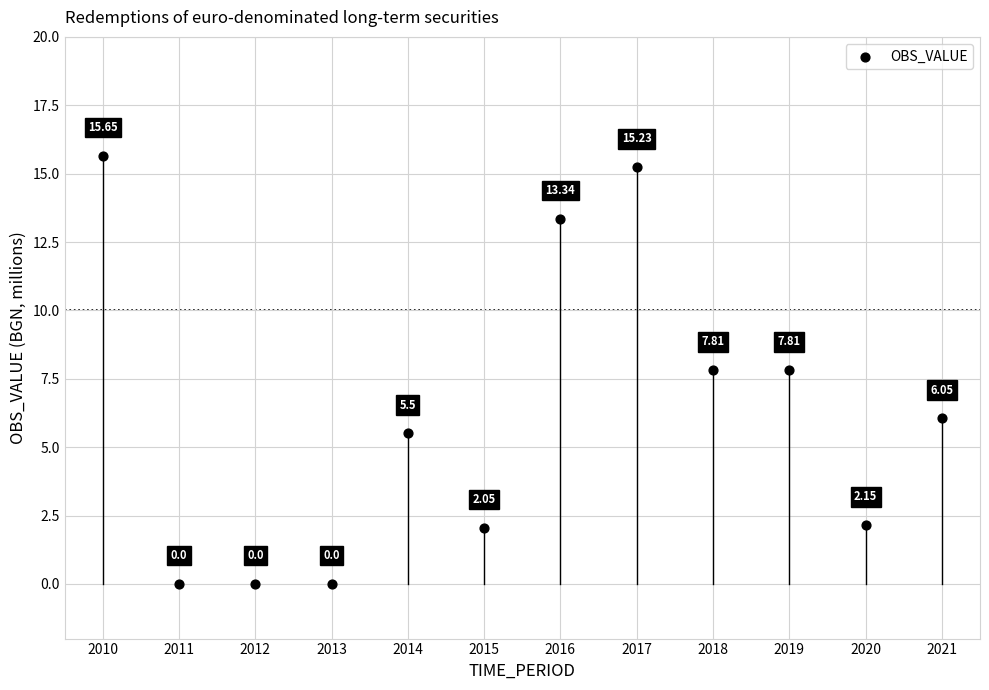

What is the average X value?

2015.5